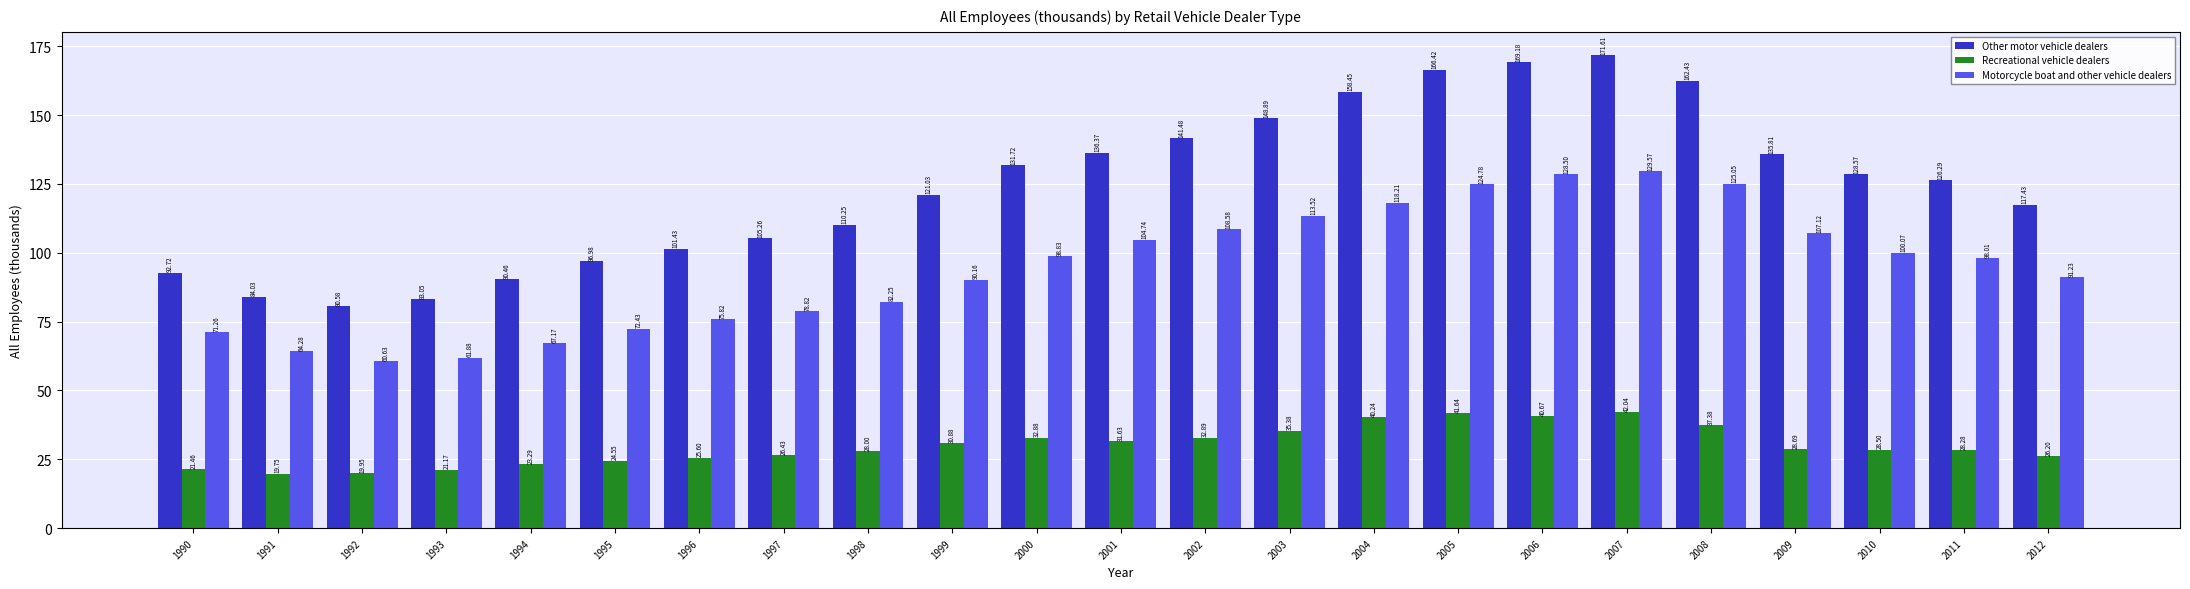

How many distinct data groups are displayed?

3